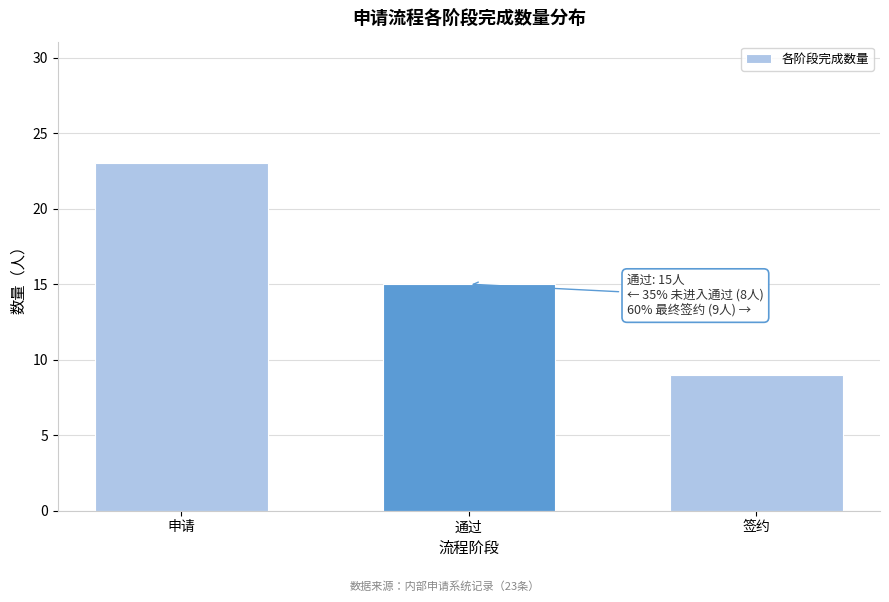

Reading right to left, what are all the values shown in this chart?

9	15	23